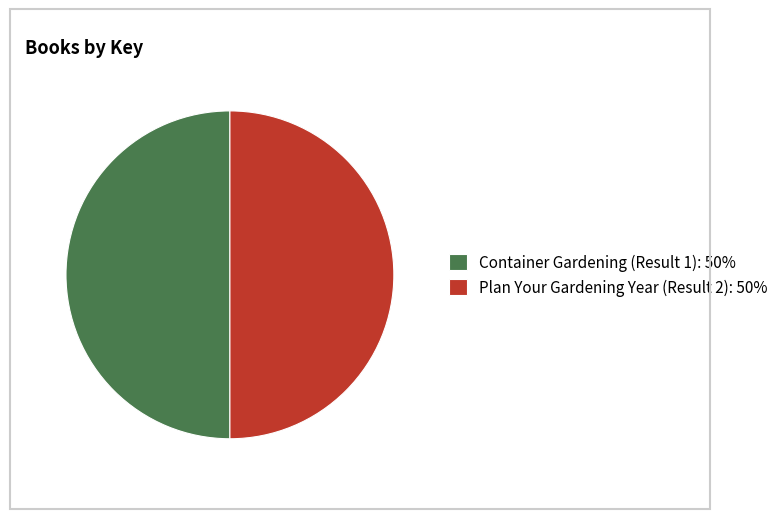

Do Container Gardening (Result 1): 50% and Plan Your Gardening Year (Result 2): 50% together represent more than half of the pie?

Yes